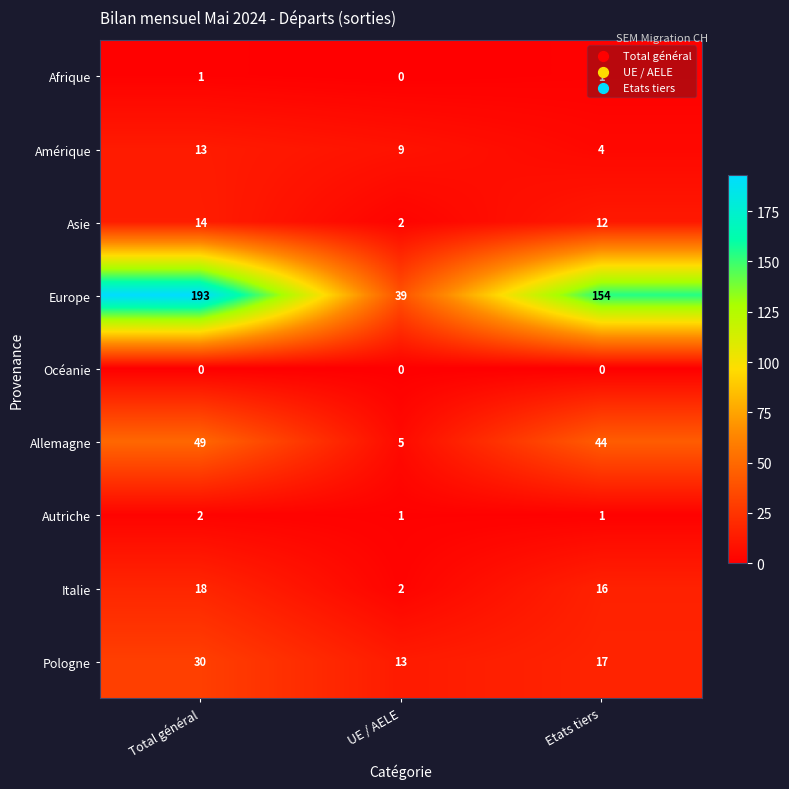

Is it true that Pologne equals 26 at Etats tiers?

False